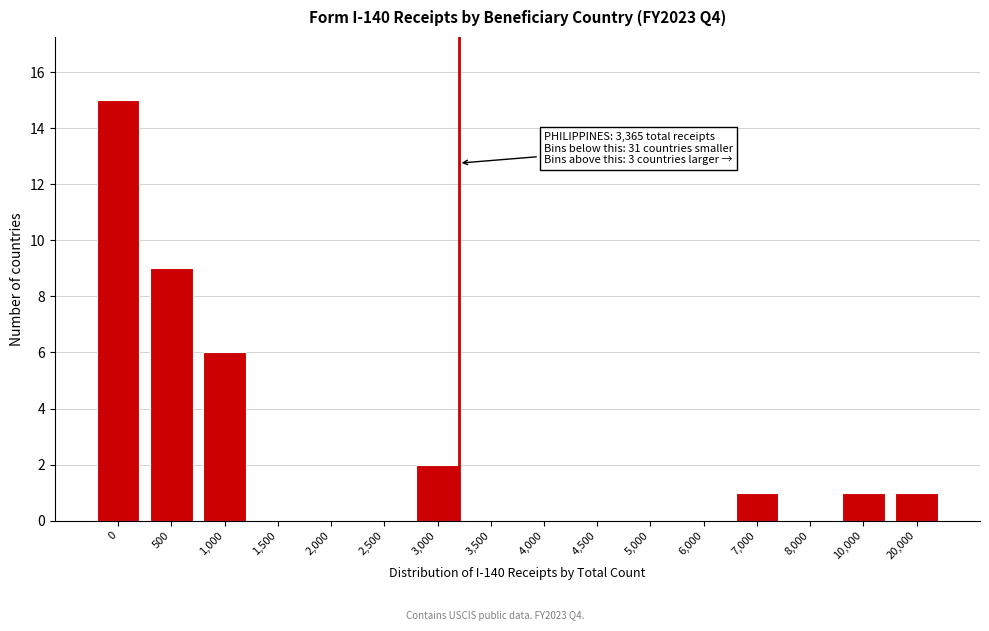

Reading right to left, list all the values displayed in this chart.

20,000=1	10,000=1	8,000=0	7,000=1	6,000=0	5,000=0	4,500=0	4,000=0	3,500=0	3,000=2	2,500=0	2,000=0	1,500=0	1,000=6	500=9	0=15